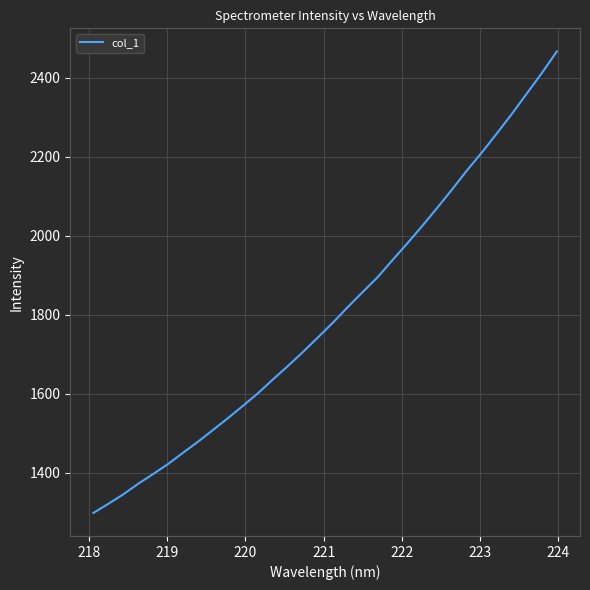

Does the chart display data point markers on the line(s)?

No